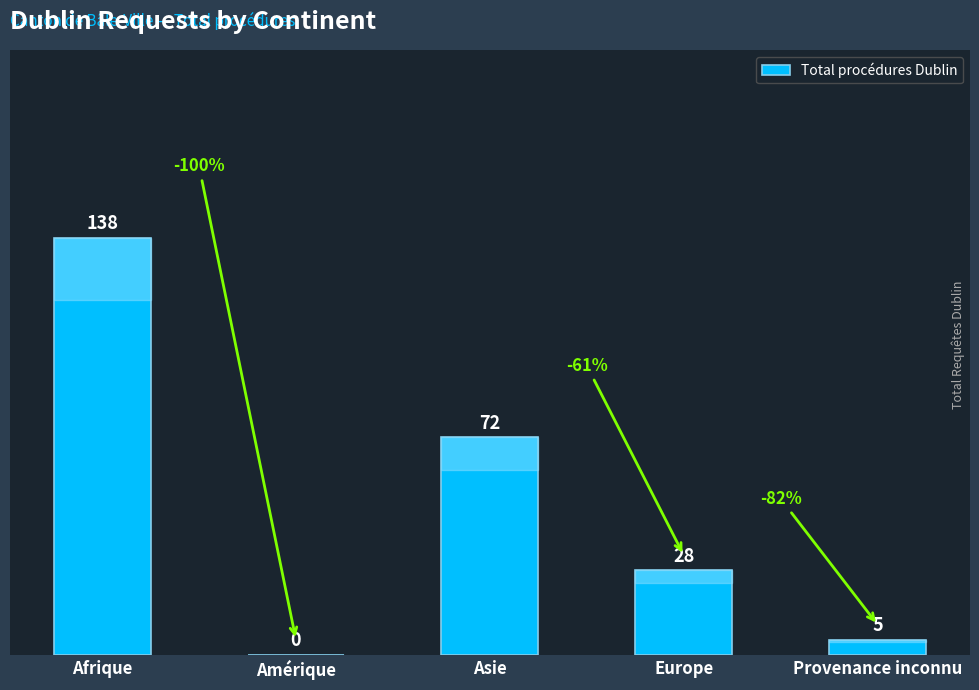

What is the sum of the values at Amérique and Afrique?

138